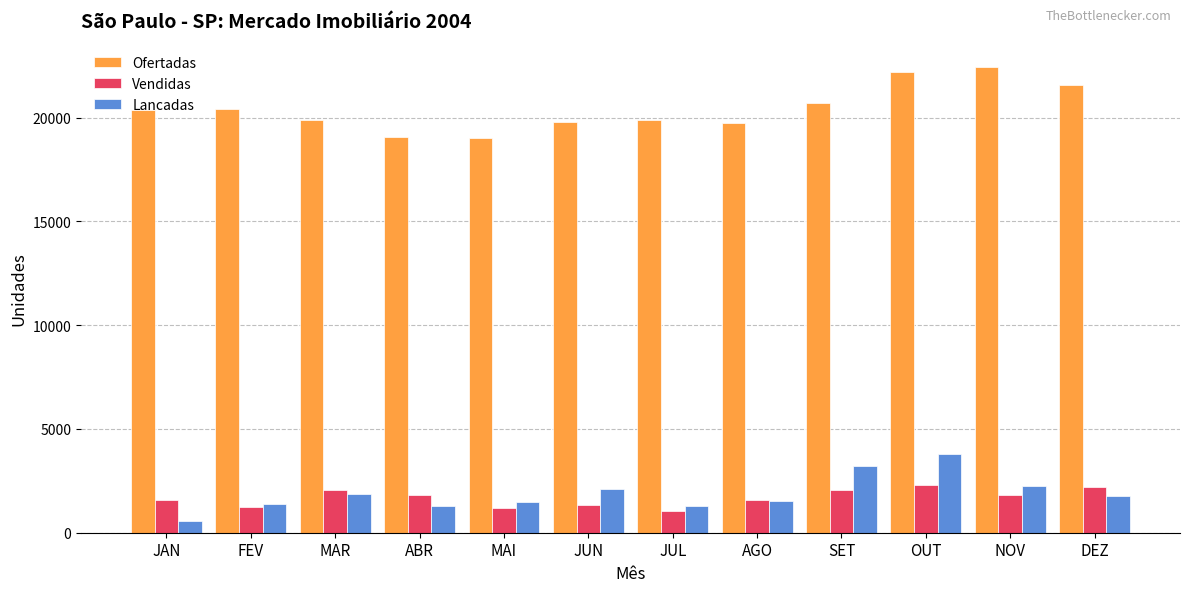

What is the value of the Lancadas bar at the 5th from the left?

1457